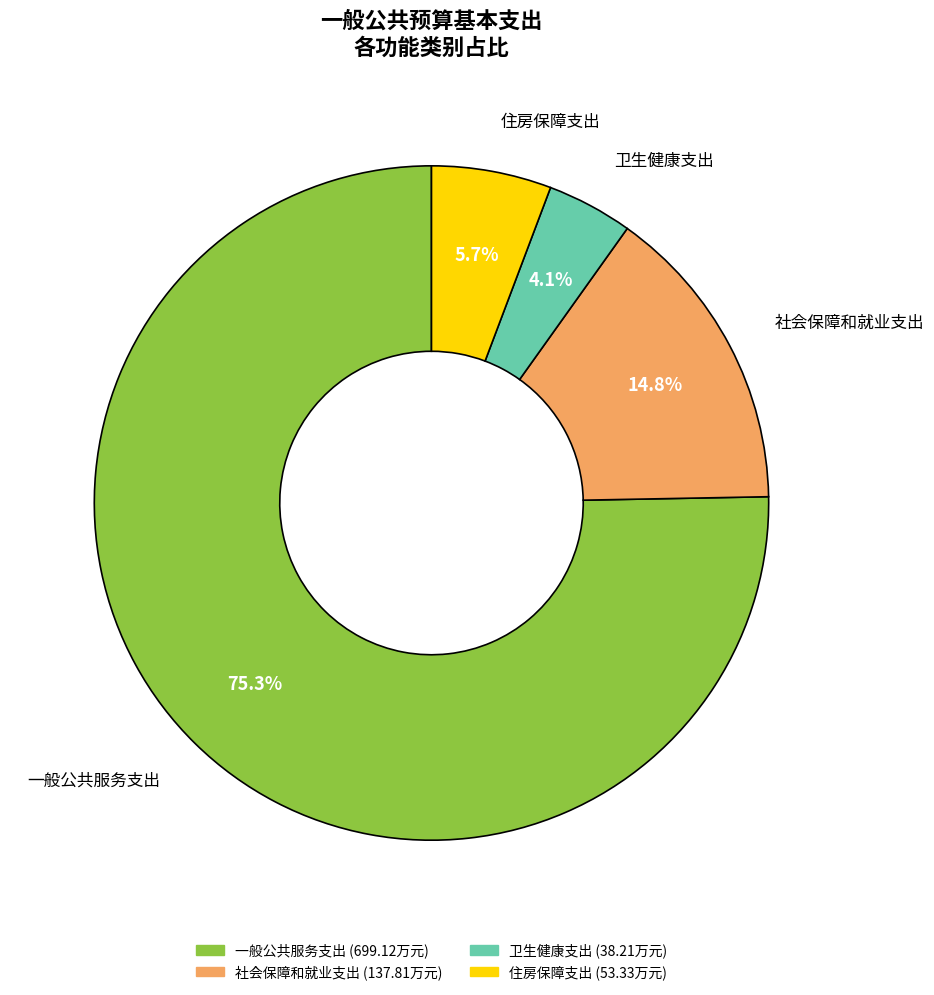

What percentage is NOT represented by 社会保障和就业支出?

85.2%